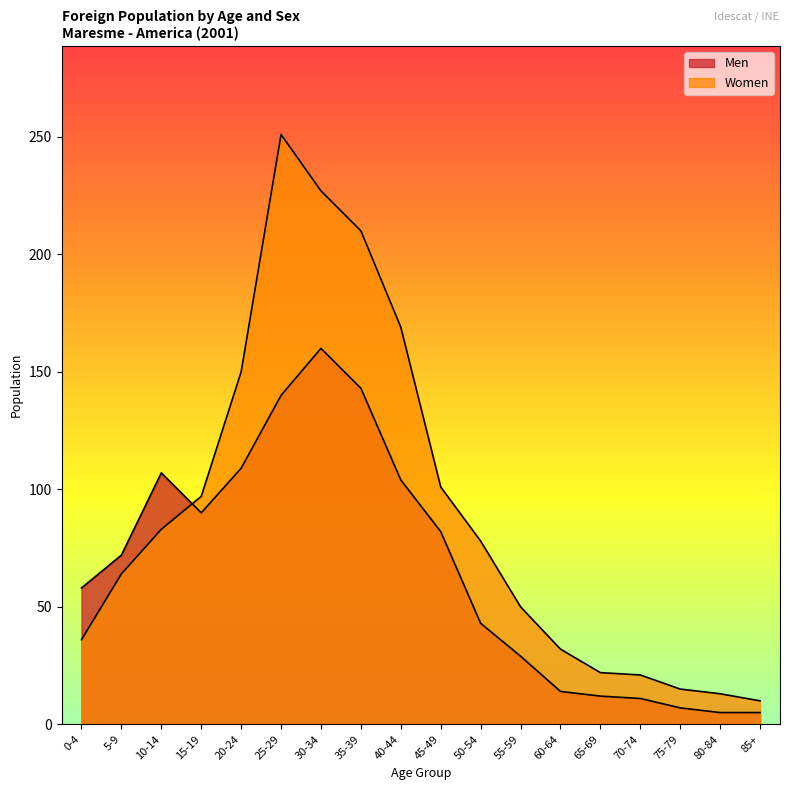

What is the approximate value of Women at 85+, to the nearest 5?

10